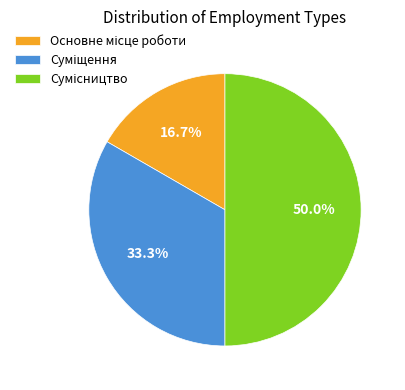

How many segments does this pie chart have?

3